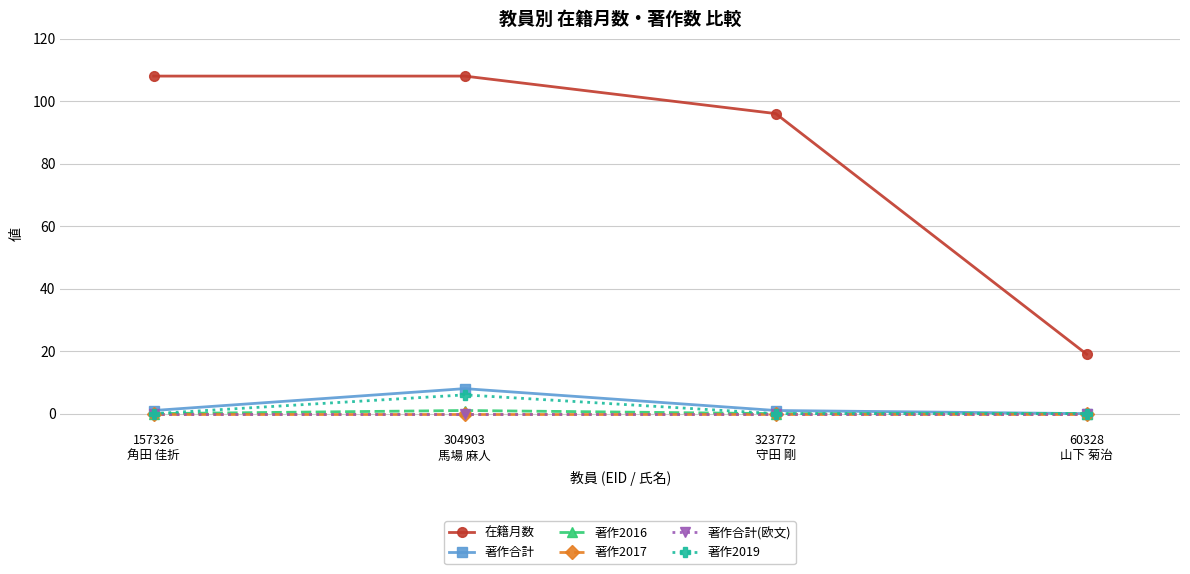

What is the average value of the 著作2019 series?

2